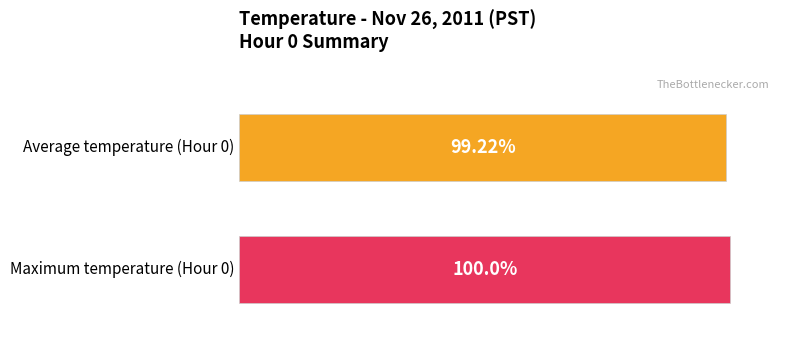

How many bars are there in each group?

2